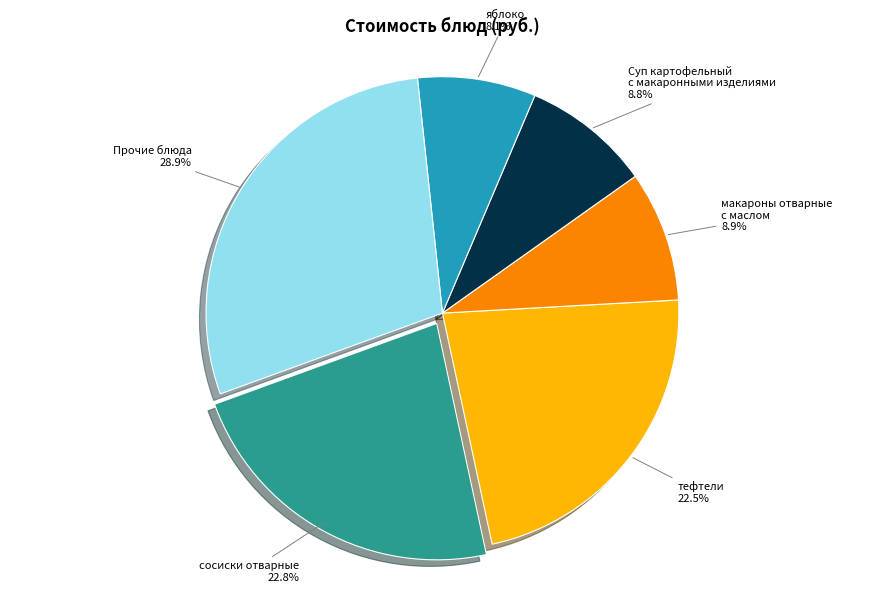

Is there any slice that represents more than half of the pie?

No